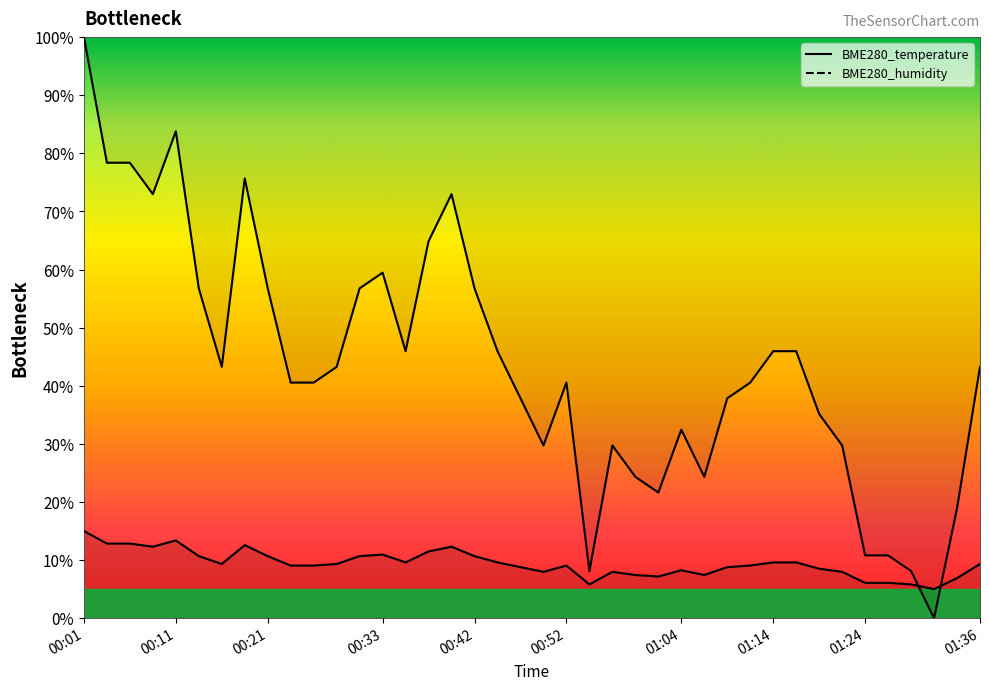

Is it true that the value at 00:01 is 100.0?

True